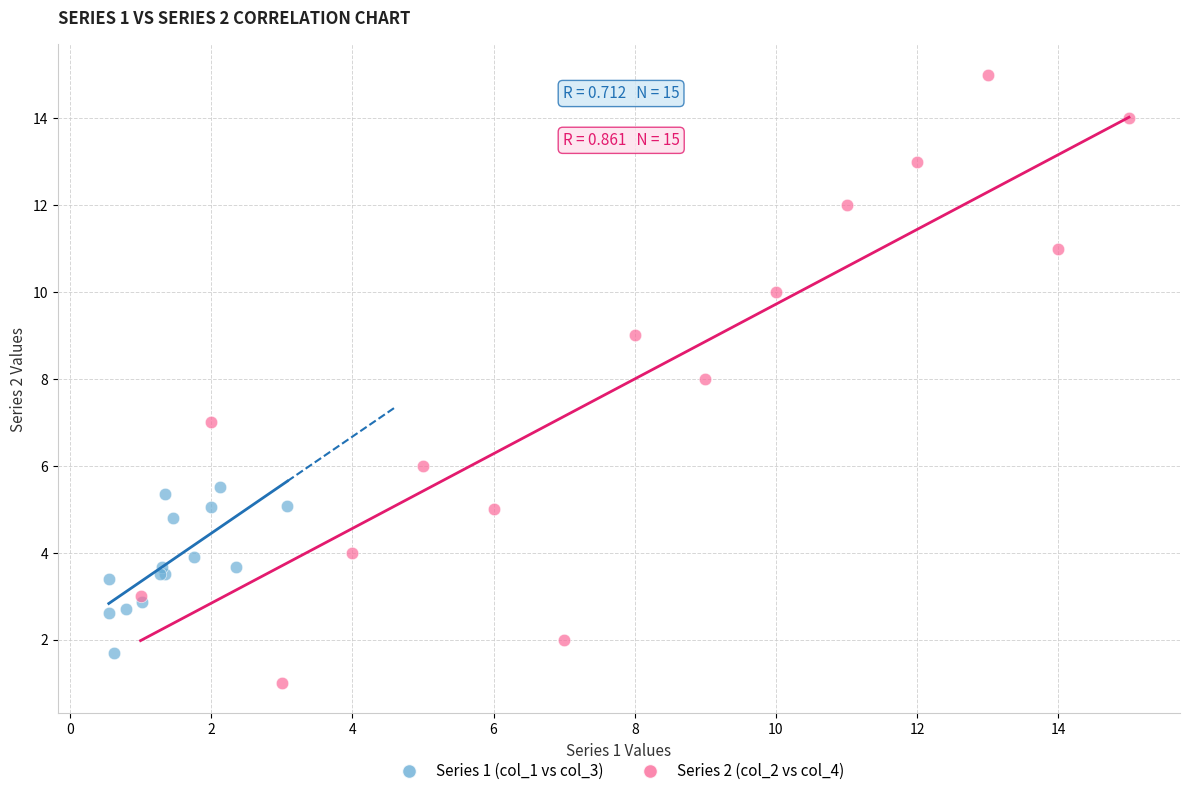

Which series contains the lowest Y value?

Series 2 (col_2 vs col_4)